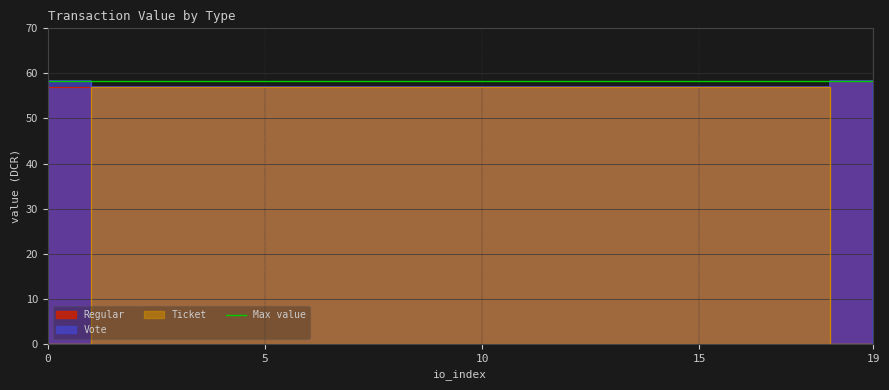

In Vote, how many points are higher than both neighbors (excluding endpoints)?

1